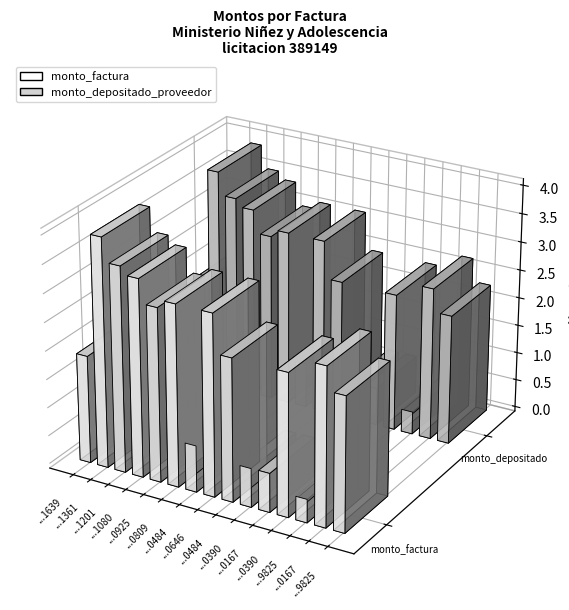

What is the difference between the maximum and minimum values in the monto_factura series?

36170000